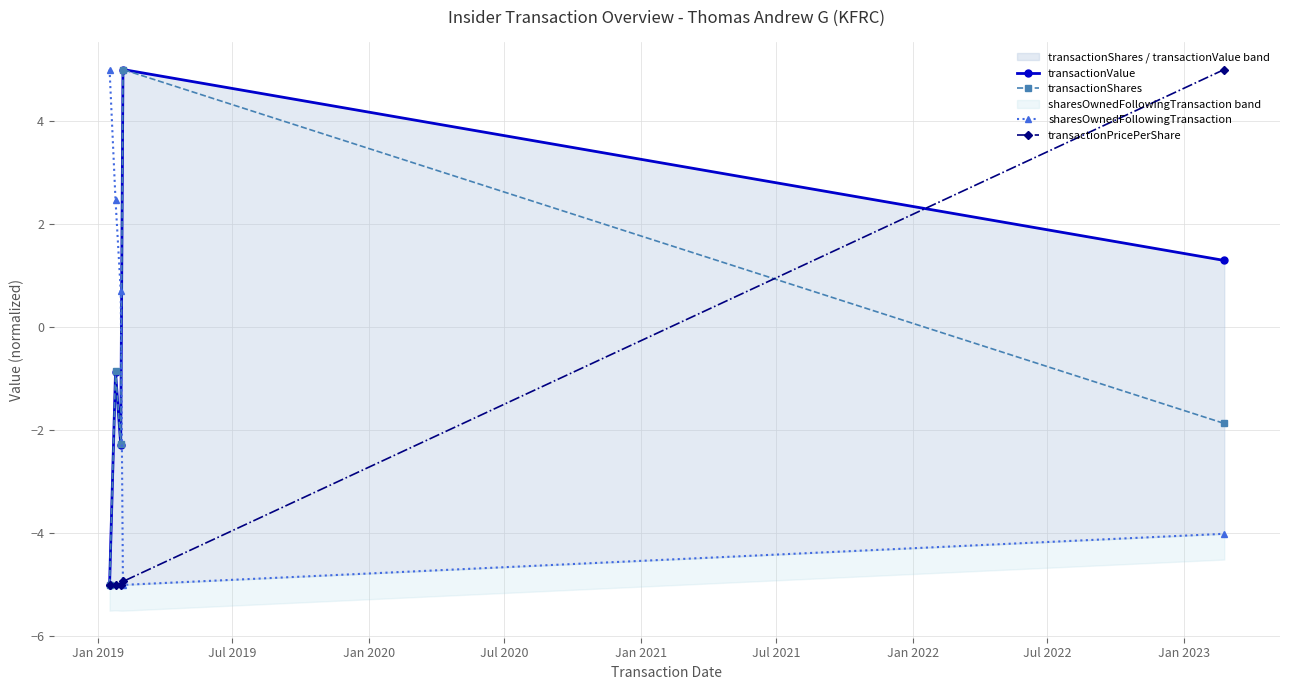

What is the highest value of the transactionShares series?

5.0